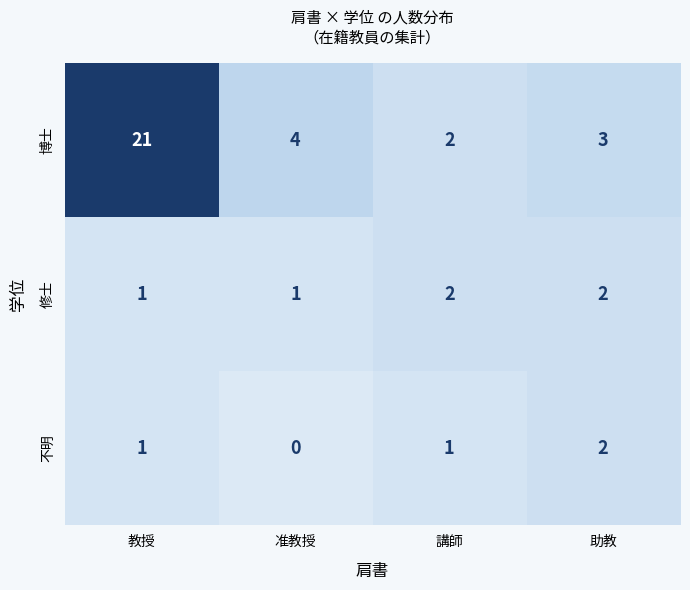

Between 教授 and 准教授, which series saw the biggest shift?

博士